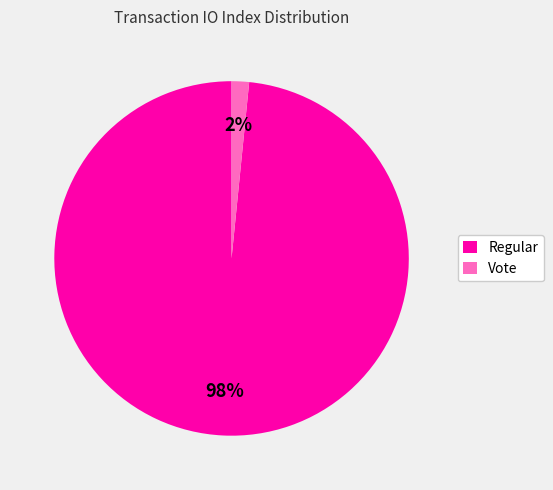

Is there a majority slice in this chart?

Yes